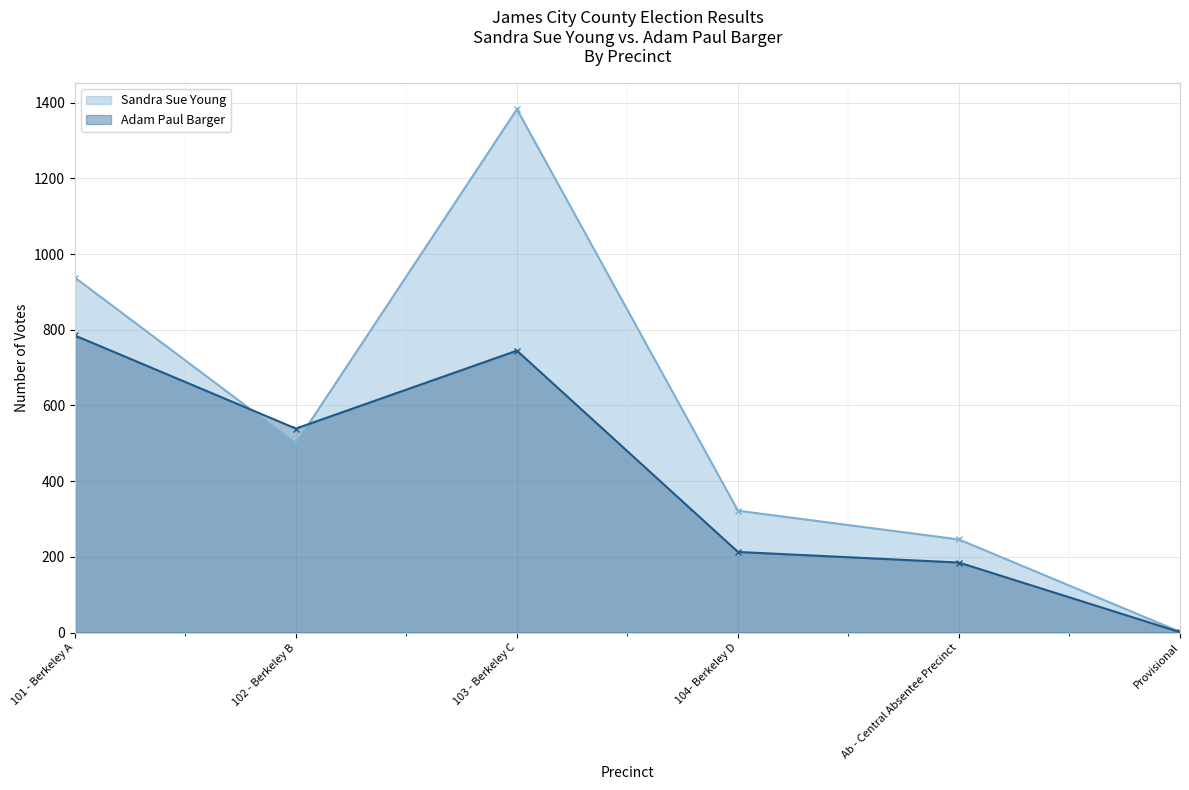

List the series in order of their overall mean, lowest first.

Adam Paul Barger, Sandra Sue Young